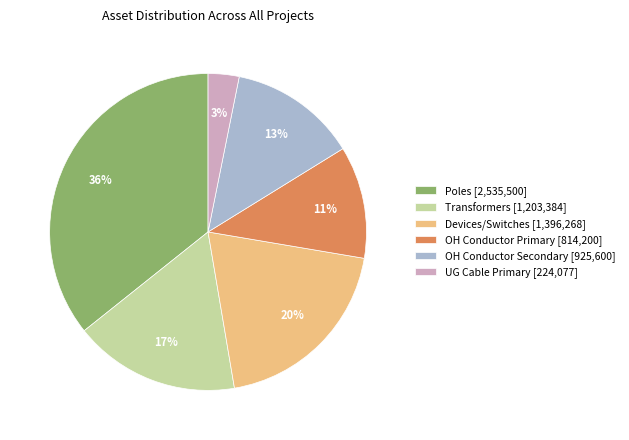

Which slice is the smallest?

UG Cable Primary [224,077]